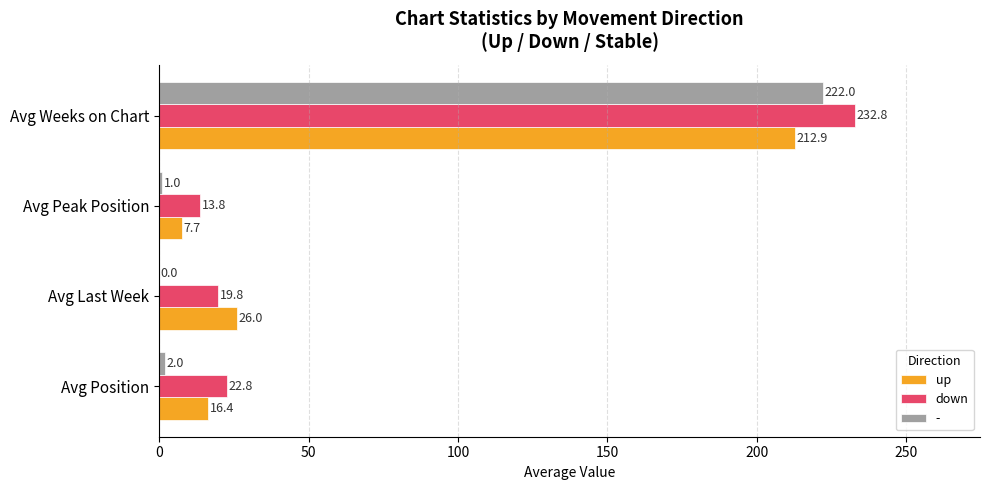

The up series shows 119.2 at Avg Weeks on Chart. True or false?

False